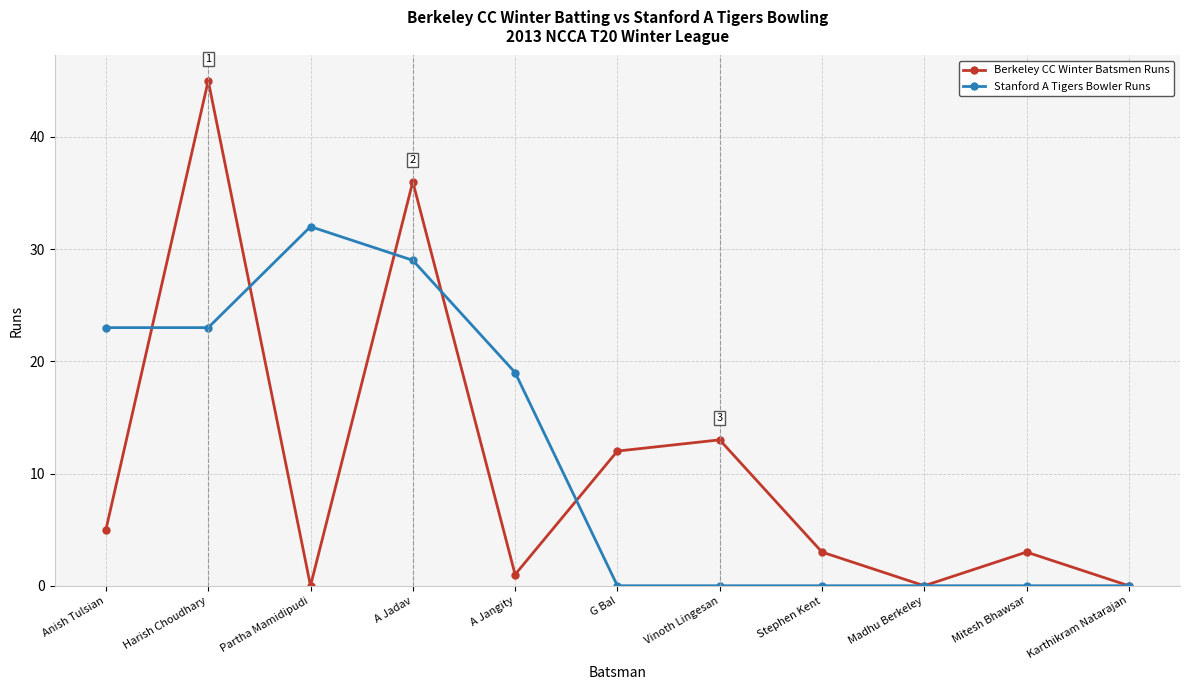

At which category is the sum across all series the highest?

Harish Choudhary